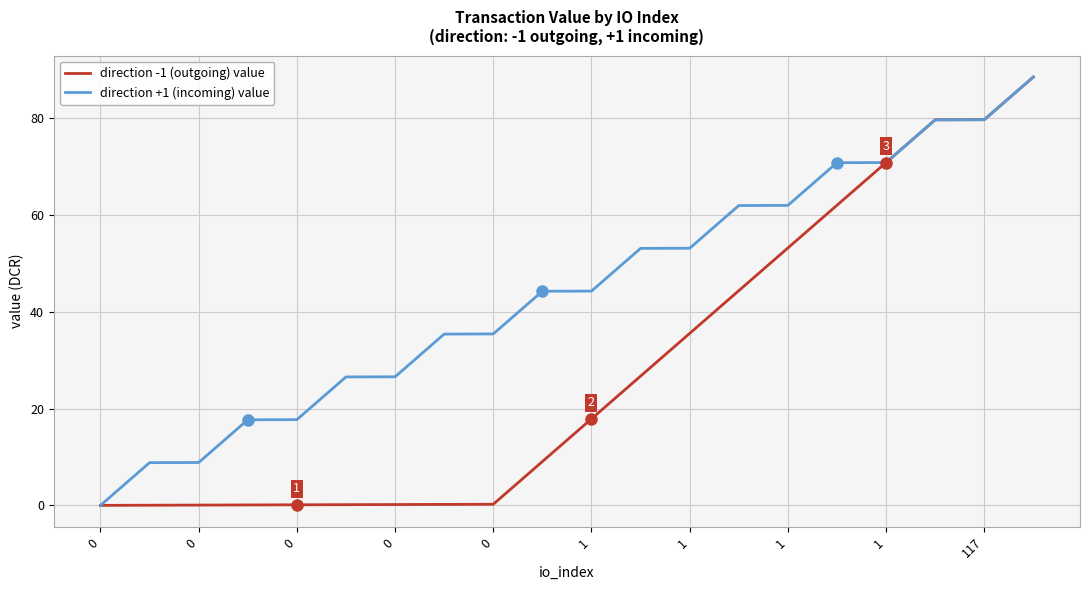

What is the maximum value for direction -1 (outgoing) value?

88.6